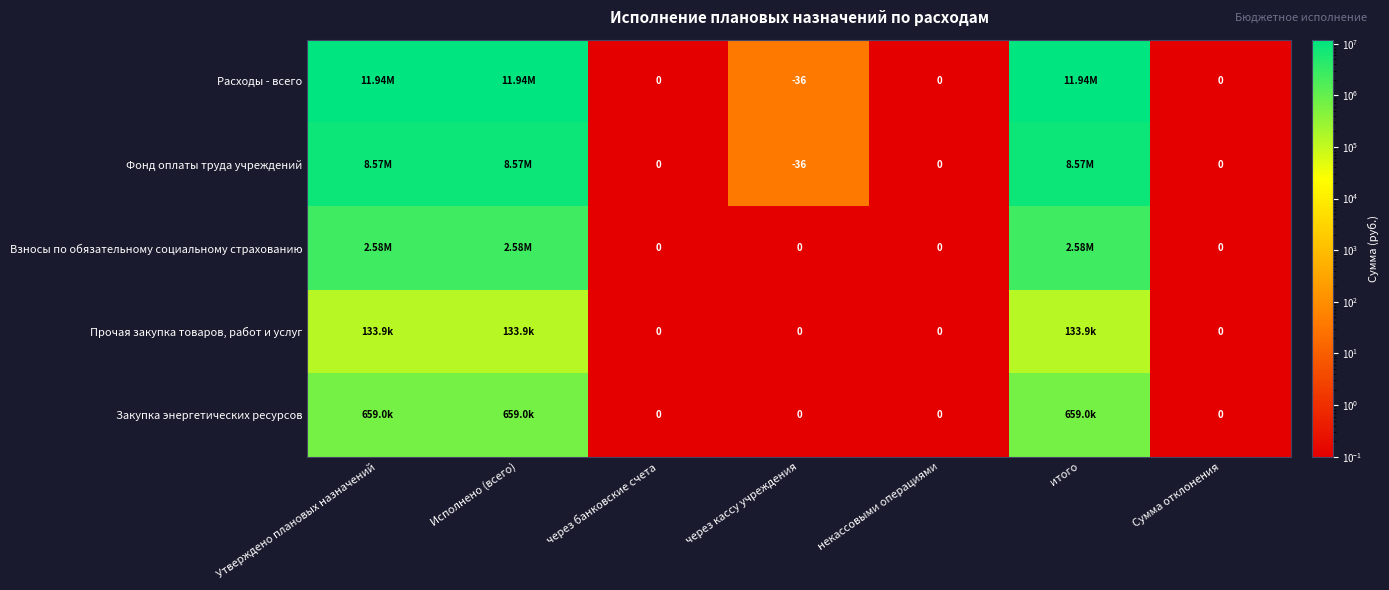

Which label corresponds to the largest value in the chart?

Исполнено (всего)